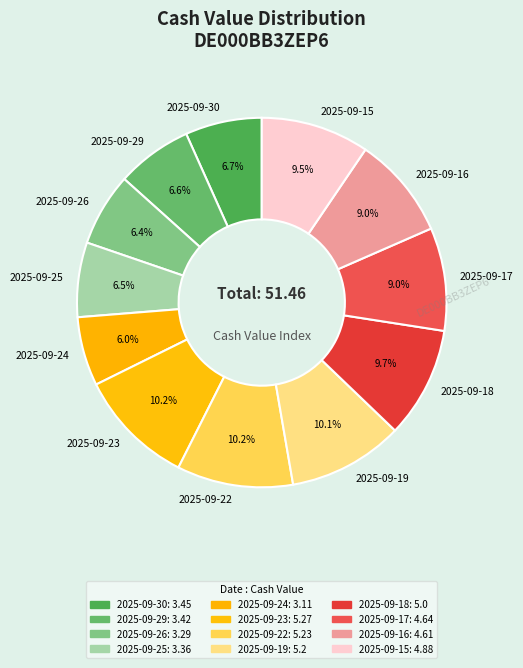

The 2025-09-30 slice represents 7% of the pie. True or false?

True